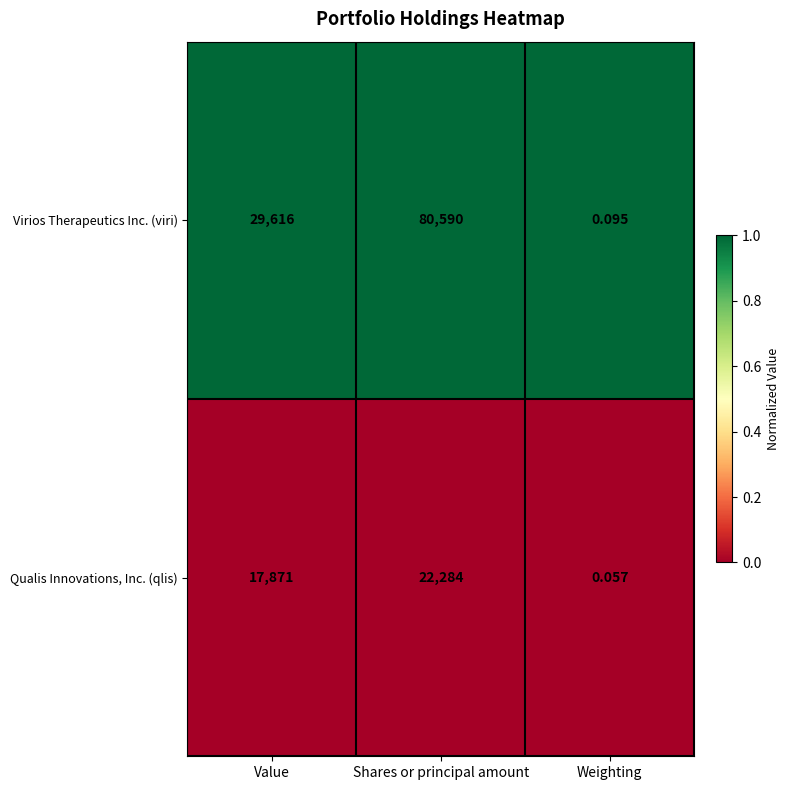

At which label is Qualis Innovations, Inc. (qlis) closest to 11142?

Value